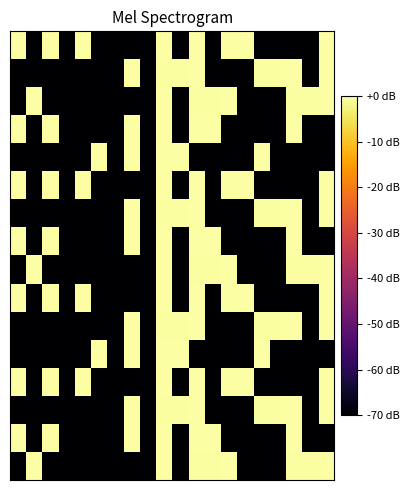

Which category has the lowest value across all series?

2